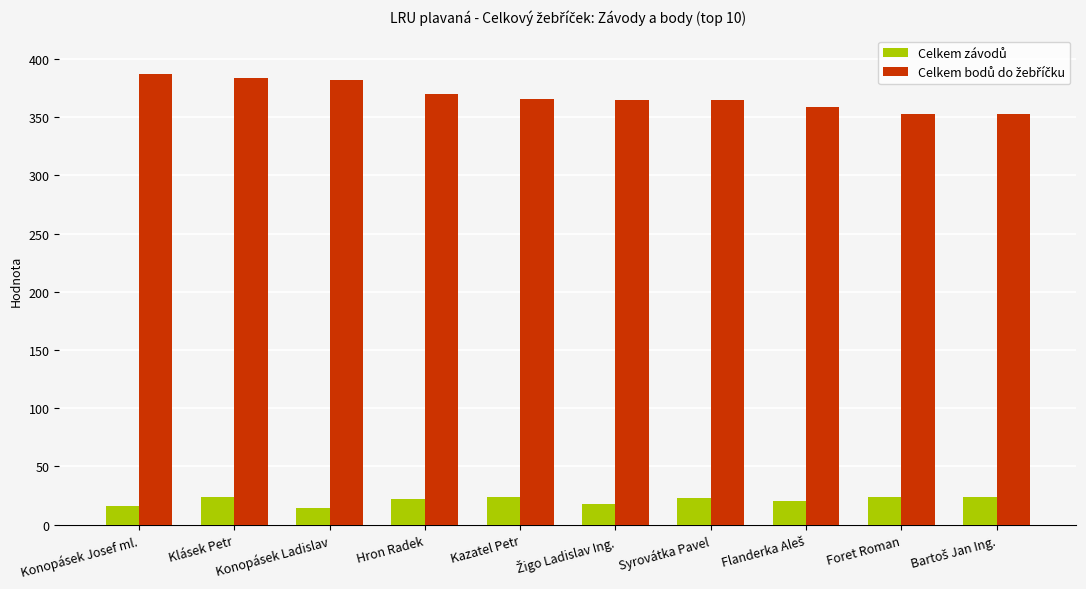

What is the total value across all series at Syrovátka Pavel?

388